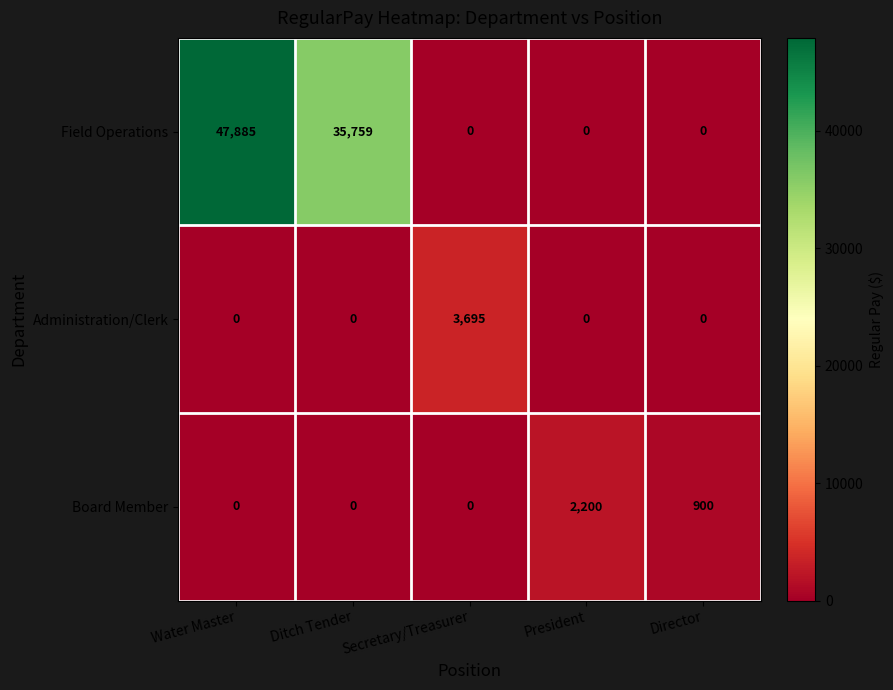

What is the greatest value displayed?

47885